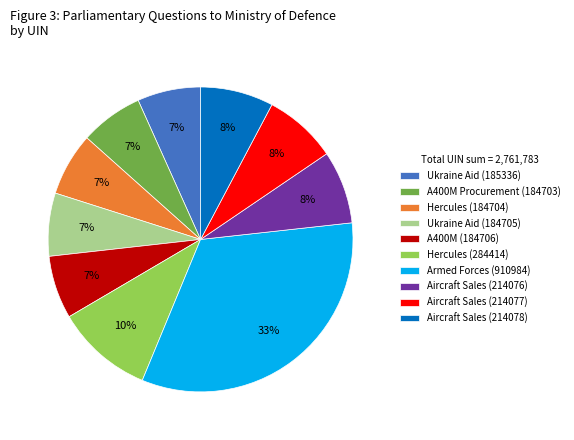

To the nearest percent, what is the average slice percentage?

10%